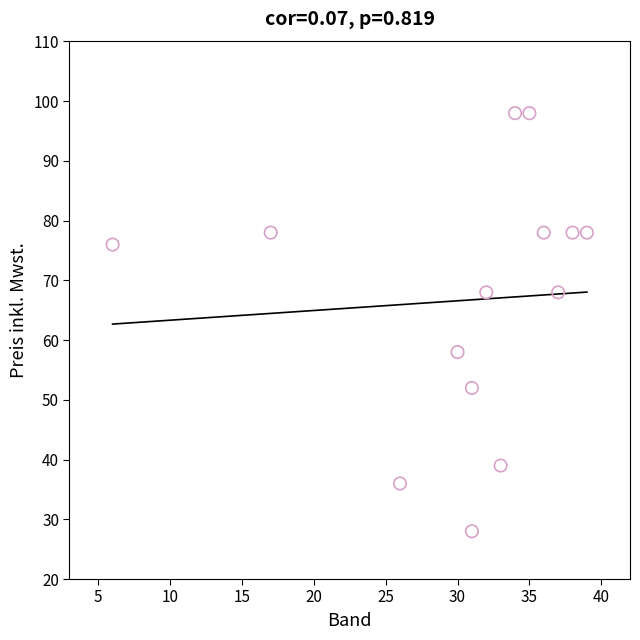

What is the range of X values (max minus min)?

33